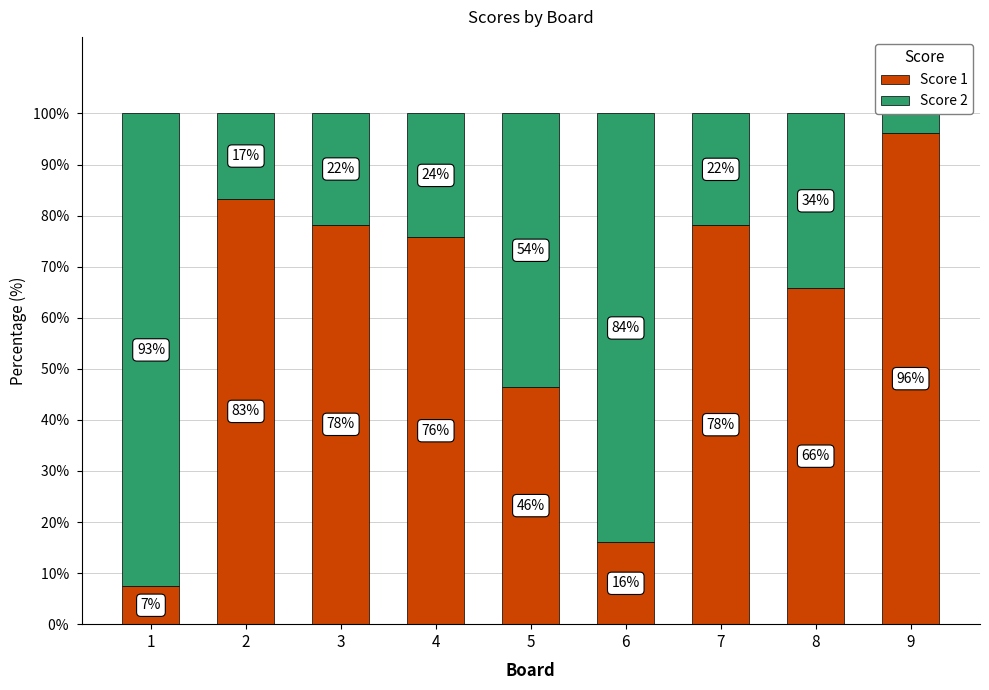

At which category does the chart reach its peak across all series?

9